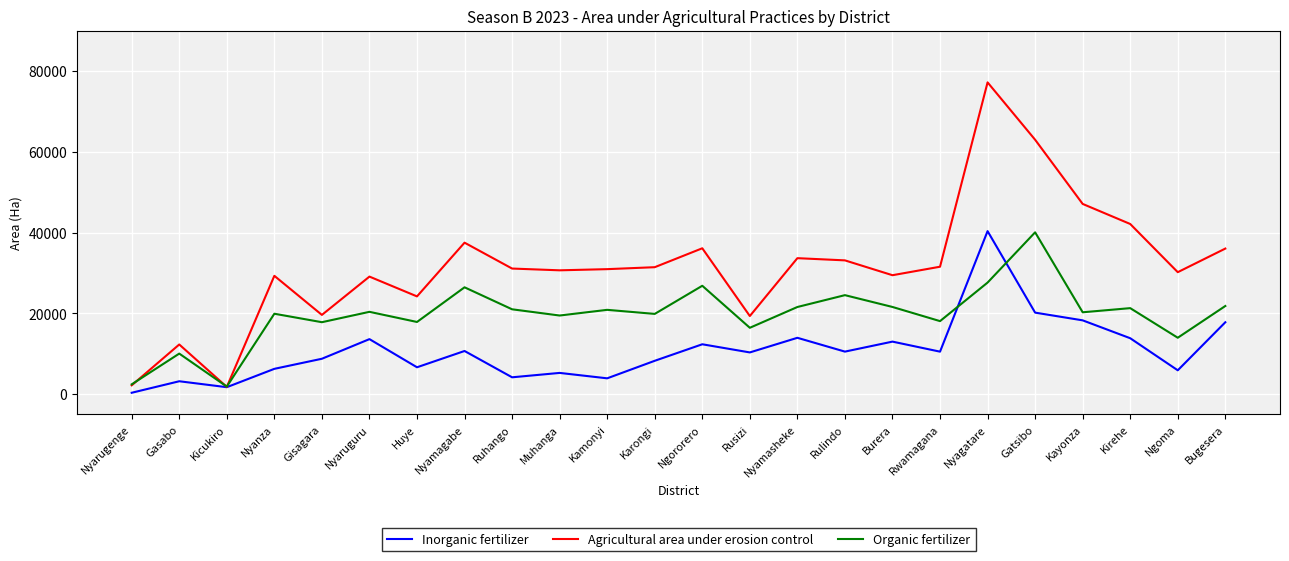

The value of Agricultural area under erosion control at Rwamagana is 31548. True or false?

True